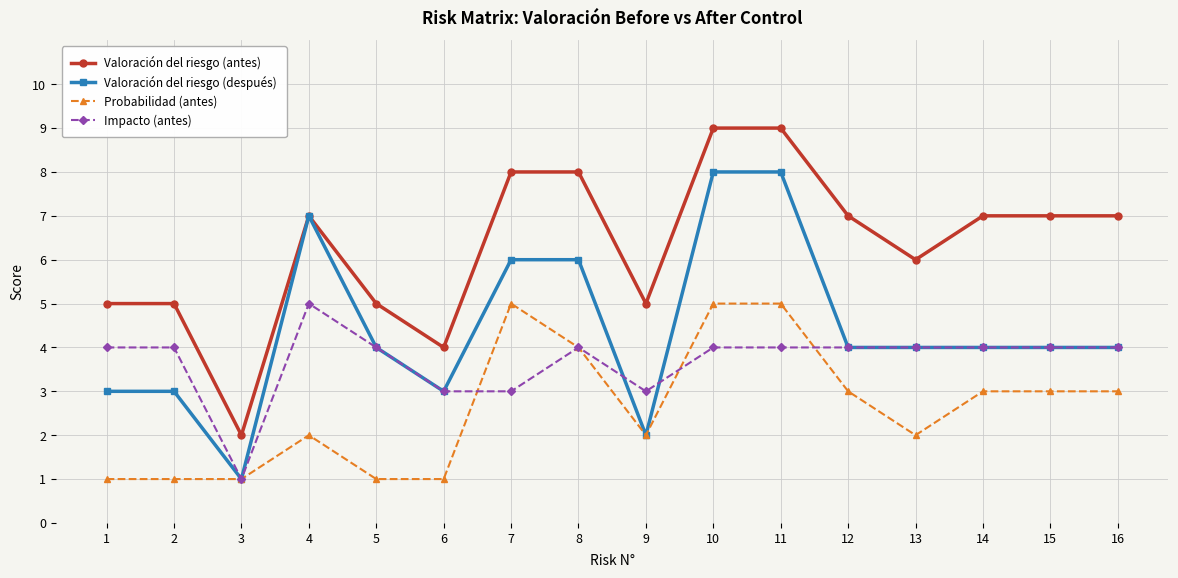

What are all the series names shown in the legend?

Valoración del riesgo (antes), Valoración del riesgo (después), Probabilidad (antes), Impacto (antes)